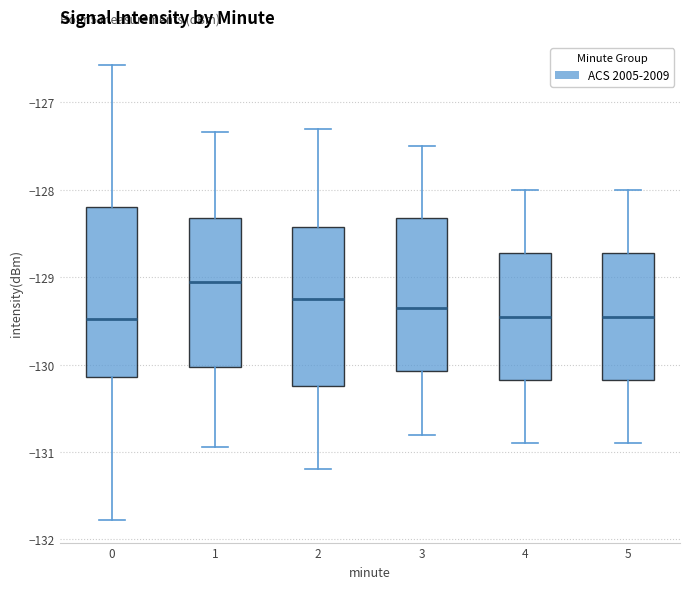

Comparing the boxes themselves (not the whiskers), which one is the tallest?

0